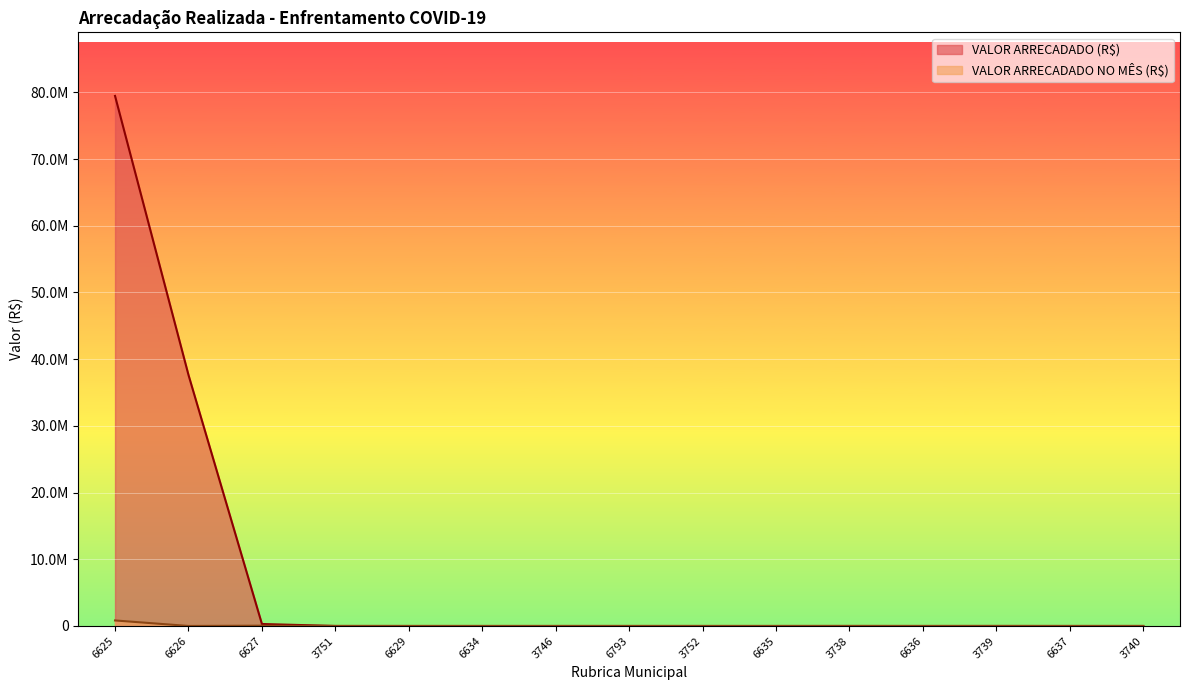

List the series in order of their overall mean, highest first.

VALOR ARRECADADO (R$), VALOR ARRECADADO NO MÊS (R$)